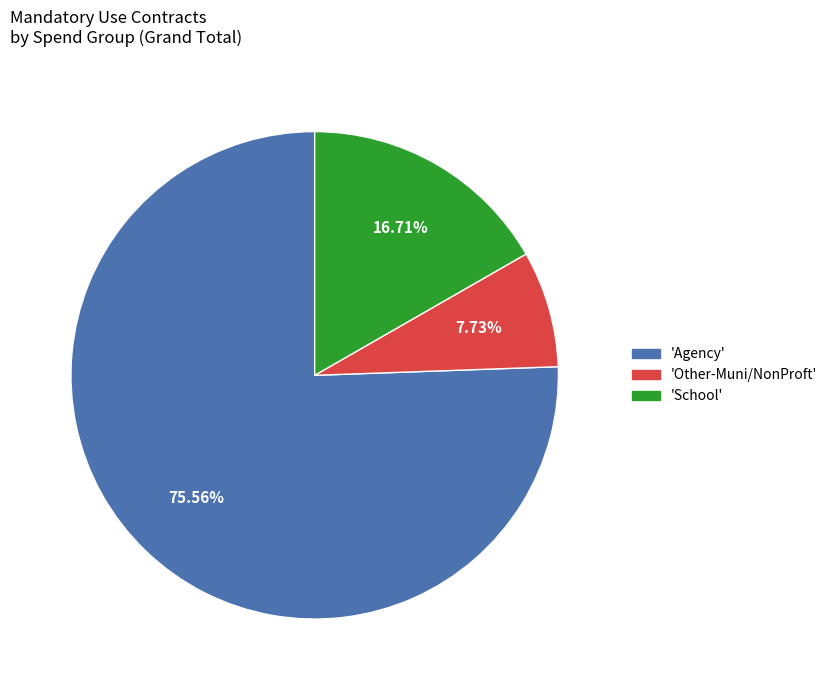

Does any single category account for the majority?

Yes